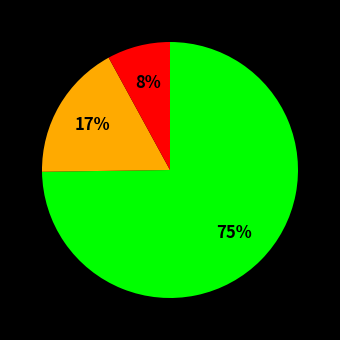

How many segments does this pie chart have?

3